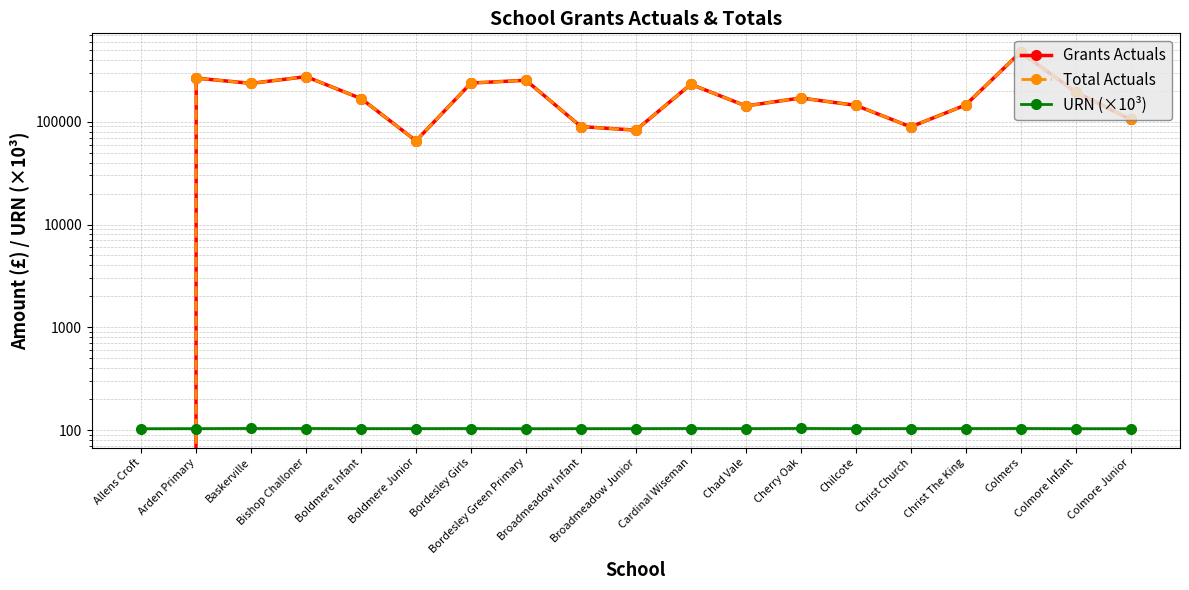

Reading right to left, extract all data points from this chart.

Grants Actuals: 105246.0	195122.9	475286.0	145548.4	89136.5	144449.8	170296.5	142559.2	231280.0	82793.2	89742.1	253165.6	237908.6	65211.8	167999.2	274616.9	236243.2	265506.2	0.0
Total Actuals: 105246.0	195122.9	475286.0	145548.4	89136.5	144449.8	170296.5	142559.2	231280.0	82793.2	89742.1	253165.6	237908.6	65211.8	167999.2	274616.9	236243.2	265506.2	0.0
URN (×10³): 103.2	103.2	103.6	103.4	103.4	103.3	103.6	103.3	103.5	103.3	103.3	103.2	103.5	103.3	103.3	103.6	103.6	103.3	103.1